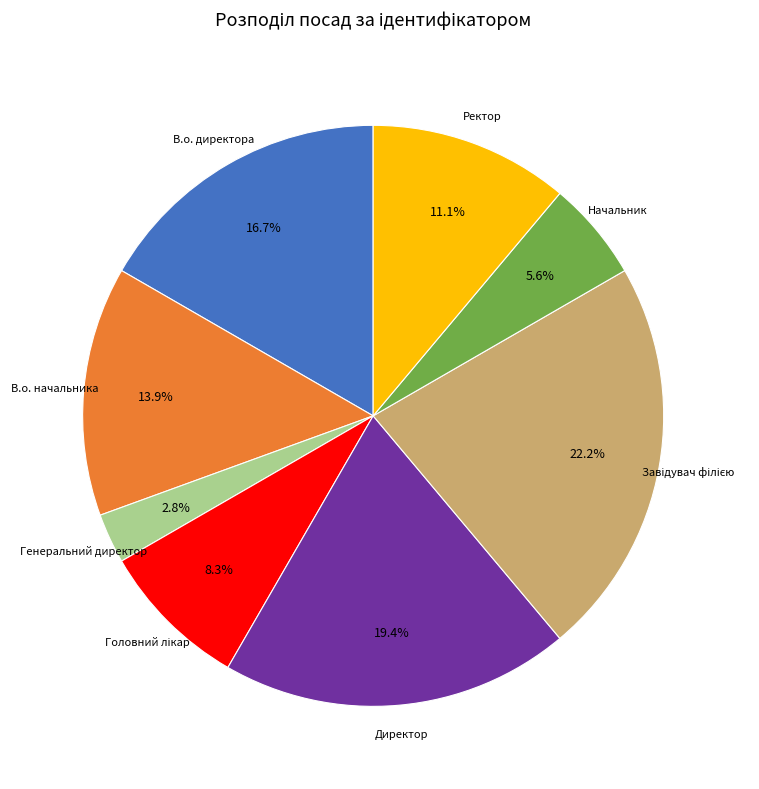

Is there any slice that represents more than half of the pie?

No